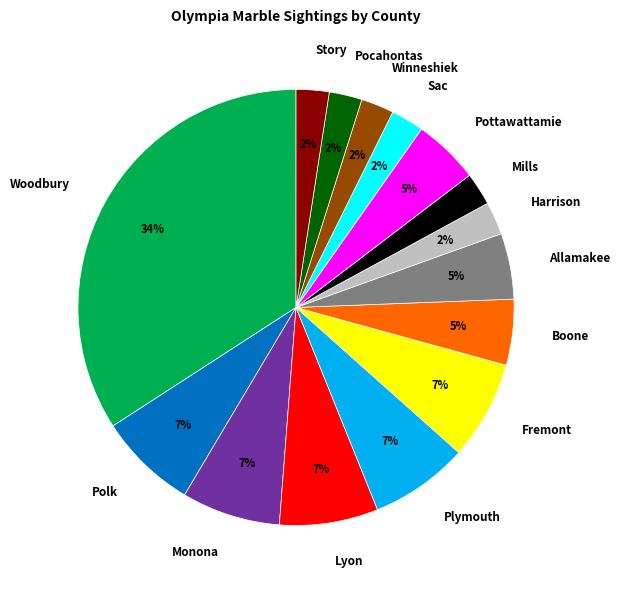

To the nearest percent, what percentage of the pie is Pocahontas?

2%